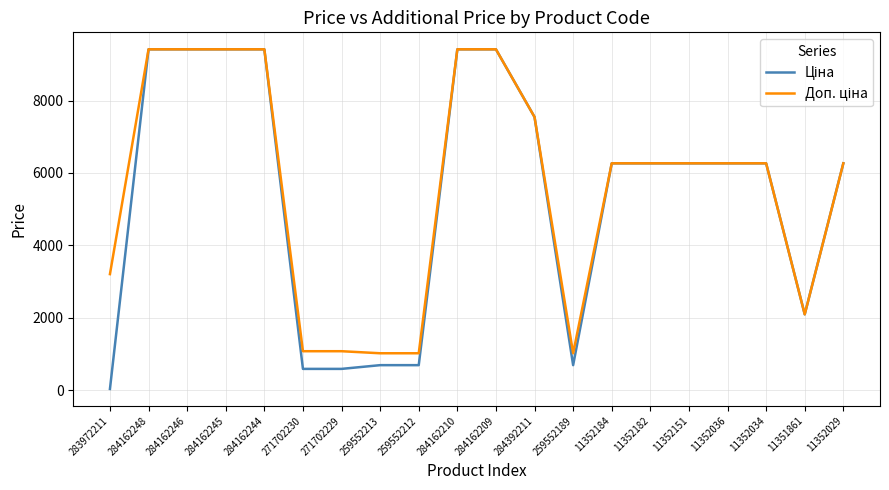

Does the chart display data point markers on the line(s)?

No